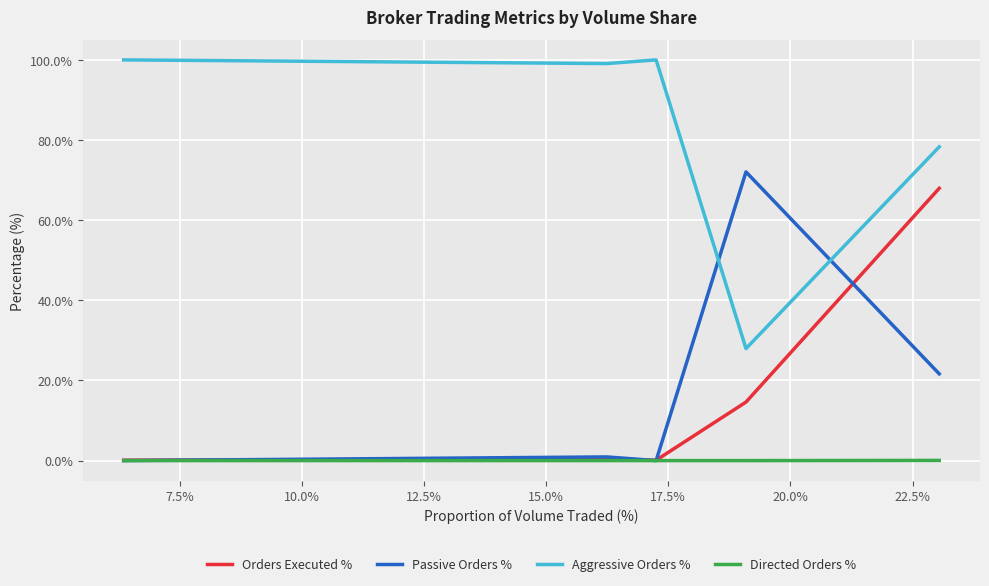

How many lines are shown in the chart?

4